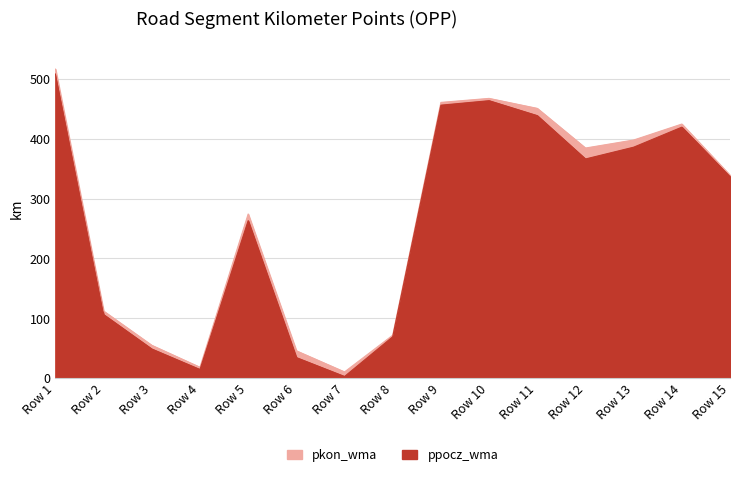

Reading right to left, transcribe all the data shown in this chart.

ppocz_wma: 336.9	419.5	386.0	366.3	438.8	463.8	456.2	69.0	2.6	34.2	263.1	14.3	48.6	106.1	508.4
pkon_wma: 339.2	424.7	398.0	384.6	450.9	467.6	460.9	71.7	10.3	45.6	274.3	18.1	54.8	112.0	516.5